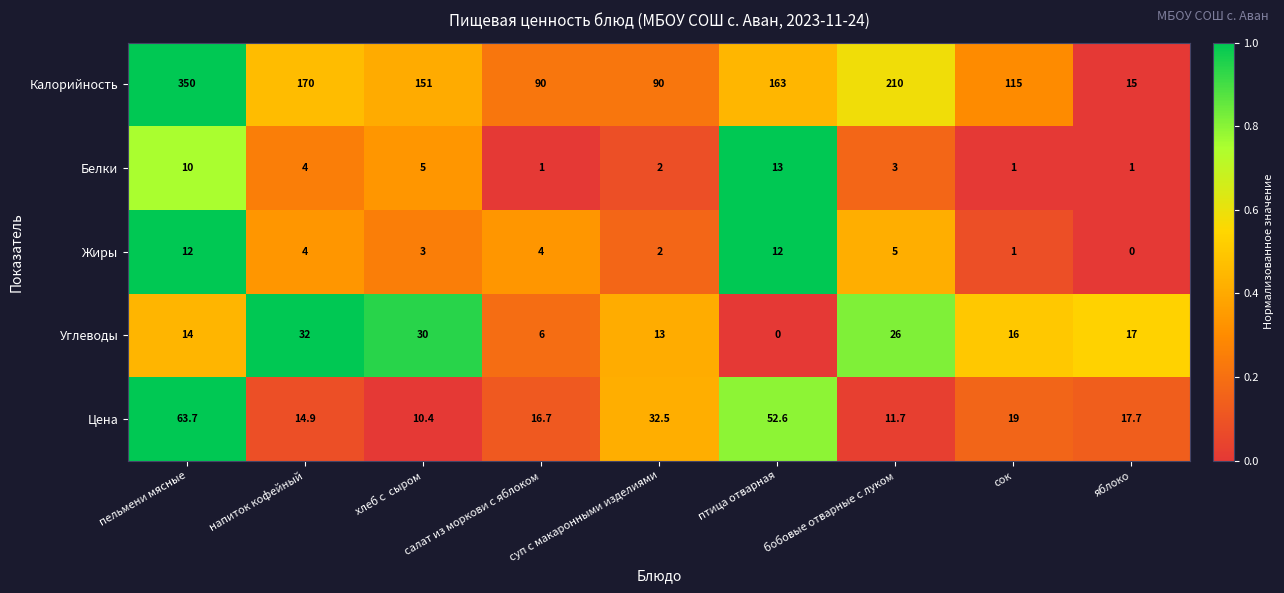

What is the difference between the second highest and minimum values in the Углеводы series?

30.0